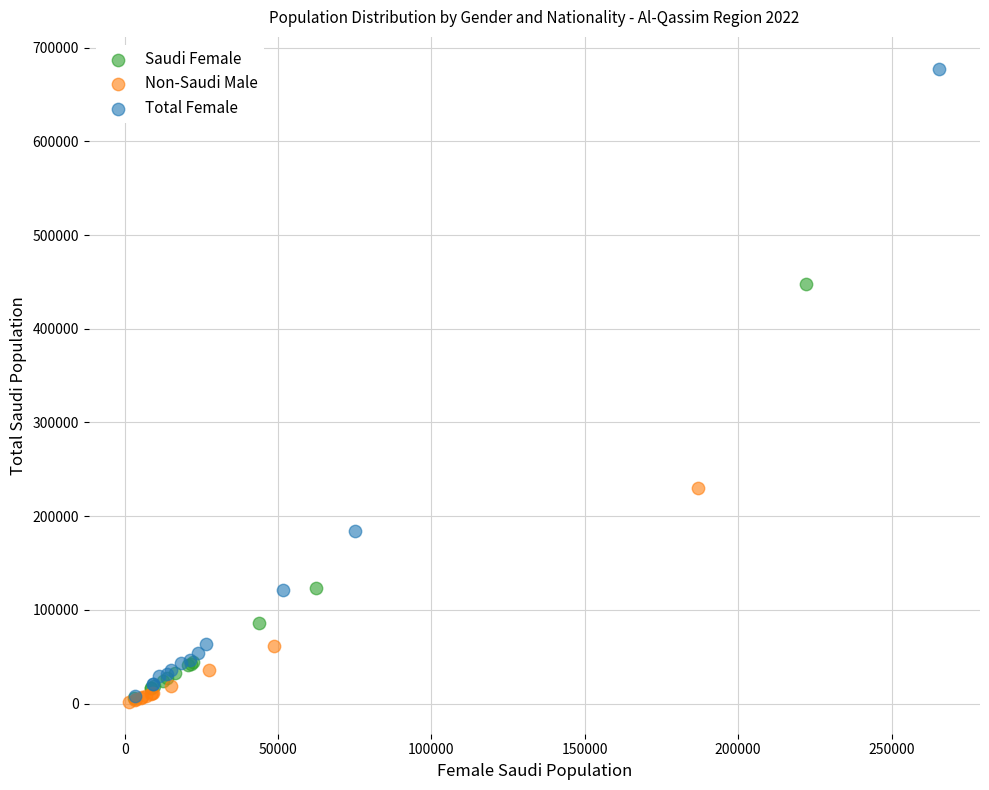

Which series contains the highest Y value?

Total Female